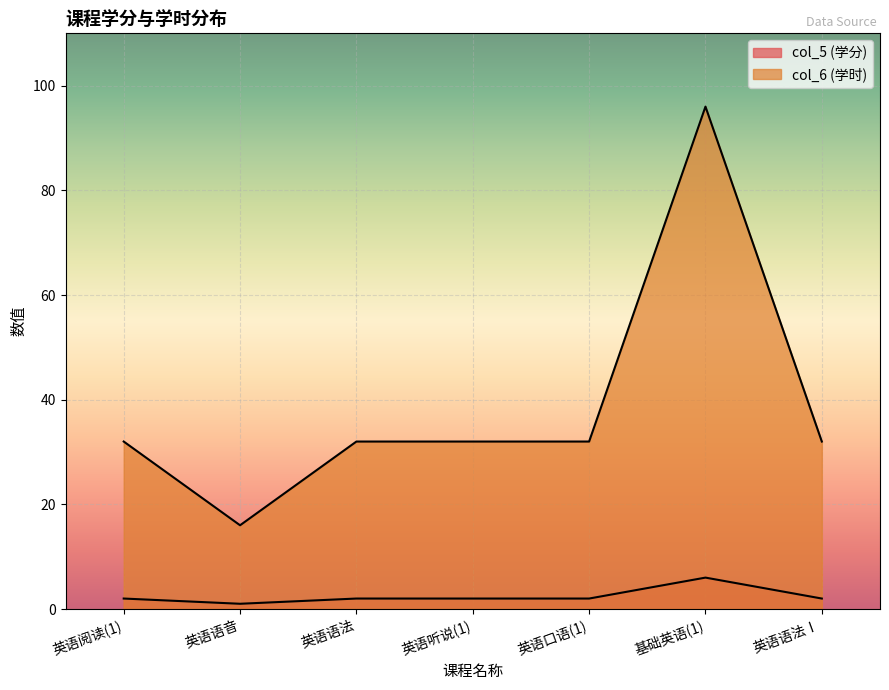

How many lines are shown in the chart?

2